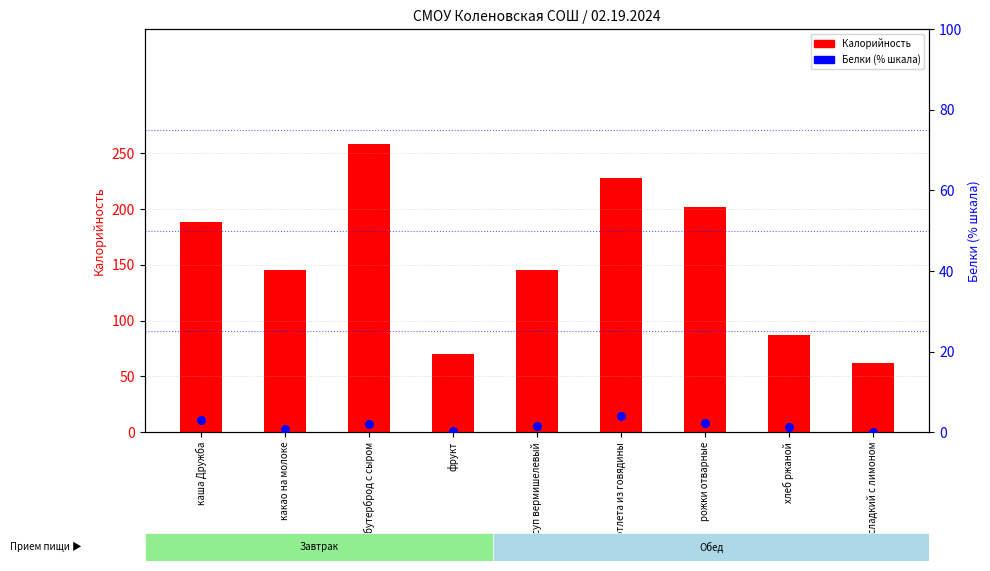

Which series contains the highest Y value?

Калорийность